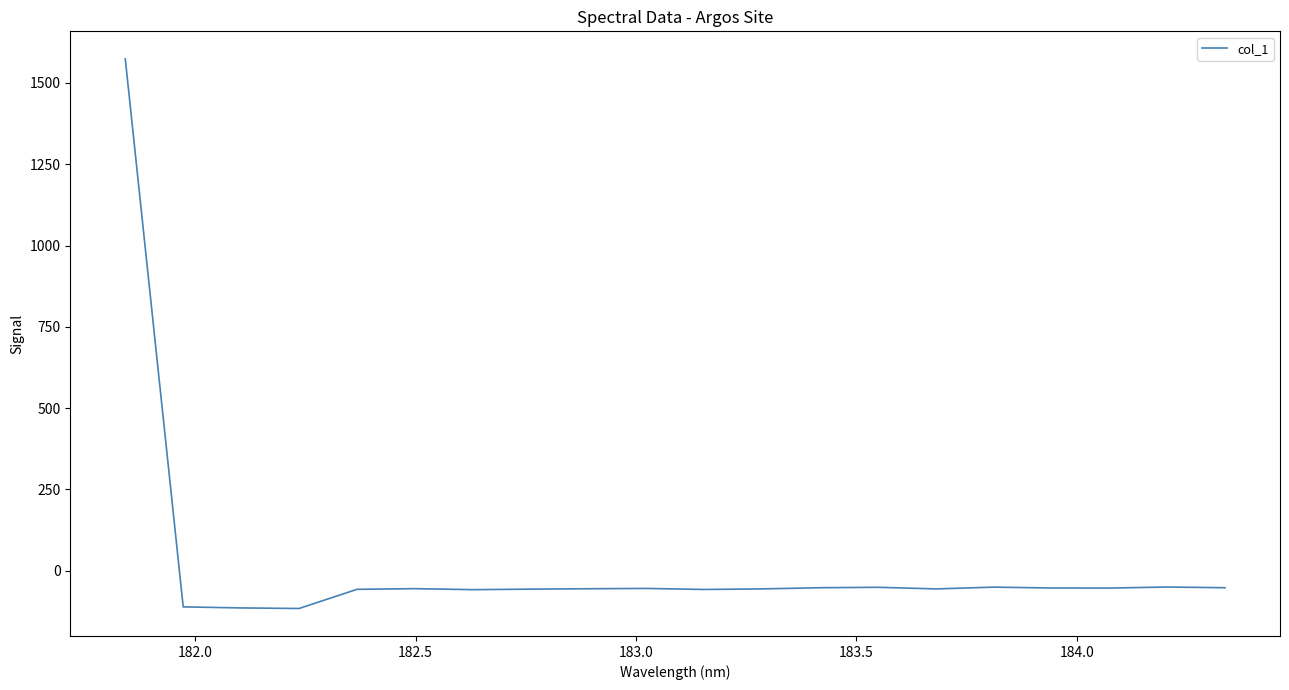

What is the difference between the maximum and minimum values?

1690.0